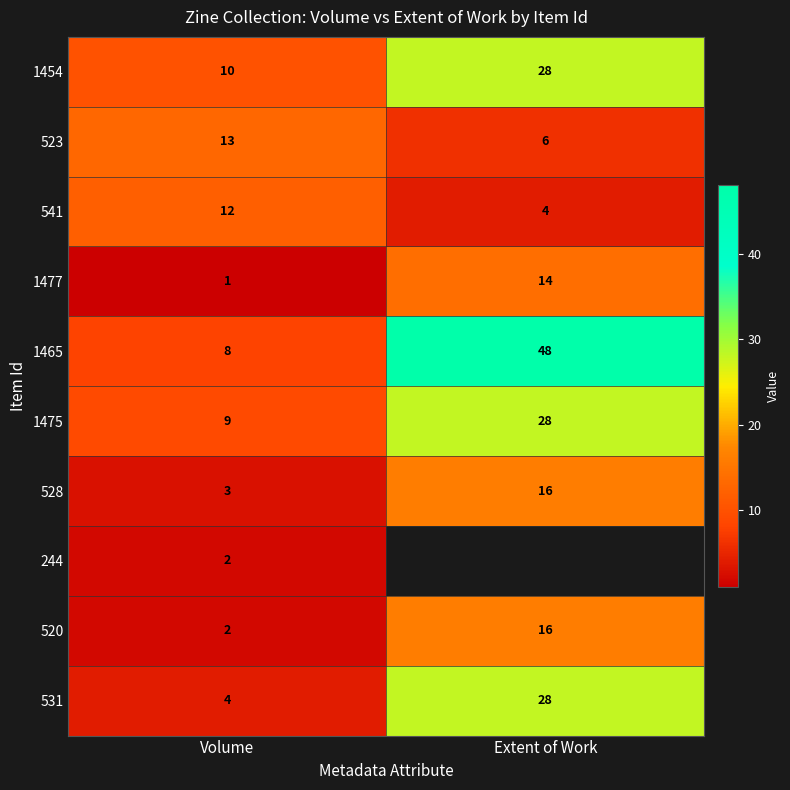

What is the average value of the 541 series?

8